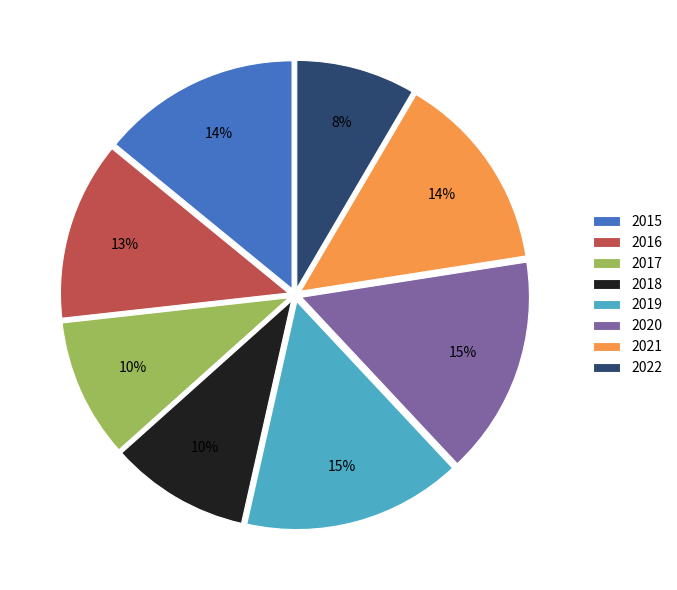

To the nearest percent, what is the combined percentage of 2015 and 2018?

24%